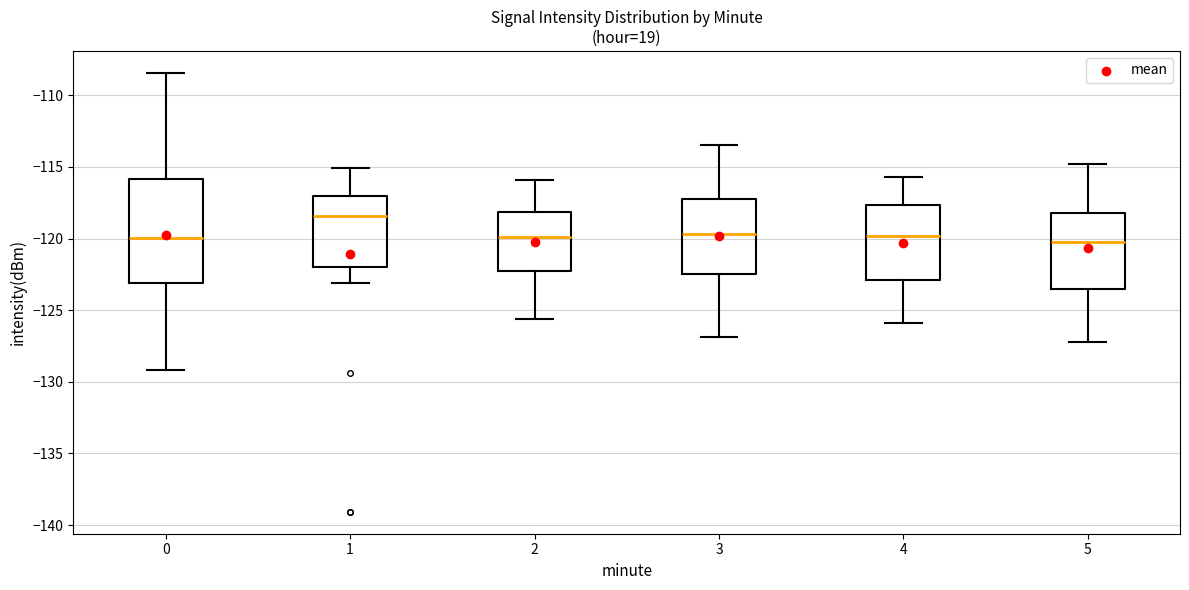

Where is the upper edge of the box at x = 1 on the y-axis? The values are not printed on the chart, so give them approximately, as read against the axis.

-117.0